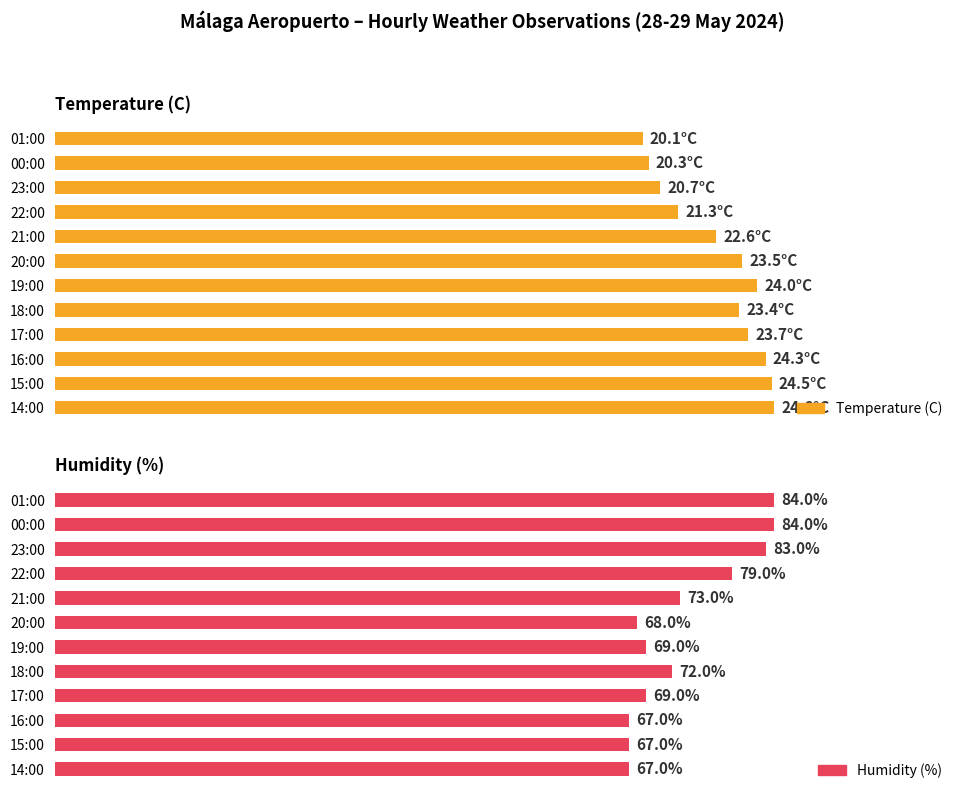

Reading right to left, transcribe all the data shown in this chart.

Temperature (C): 24.6	24.5	24.3	23.7	23.4	24.0	23.5	22.6	21.3	20.7	20.3	20.1
Humidity (%): 67.0	67.0	67.0	69.0	72.0	69.0	68.0	73.0	79.0	83.0	84.0	84.0